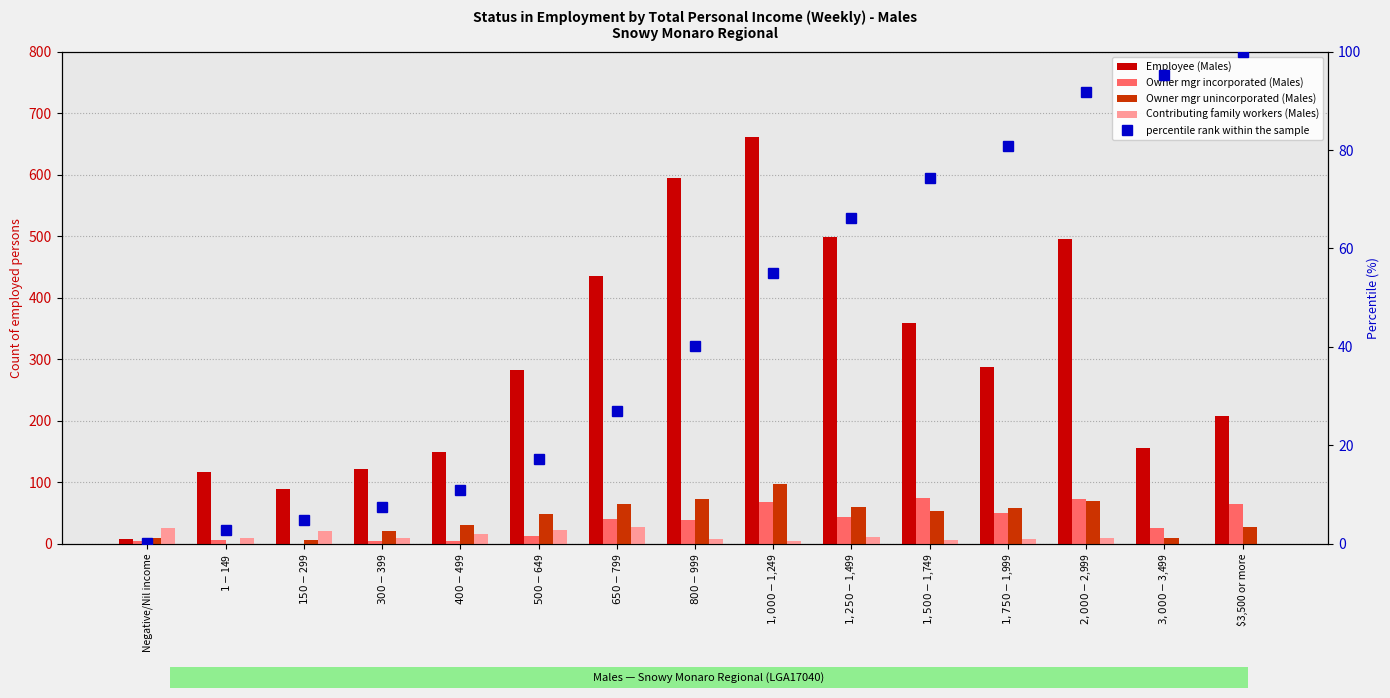

Rank the categories by Contributing family workers (Males) value from highest to lowest.

$650-$799, Negative/Nil income, $500-$649, $150-$299, $400-$499, $1,250-$1,499, $1-$149, $300-$399, $2,000-$2,999, $800-$999, $1,750-$1,999, $1,500-$1,749, $1,000-$1,249, $3,000-$3,499, $3,500 or more